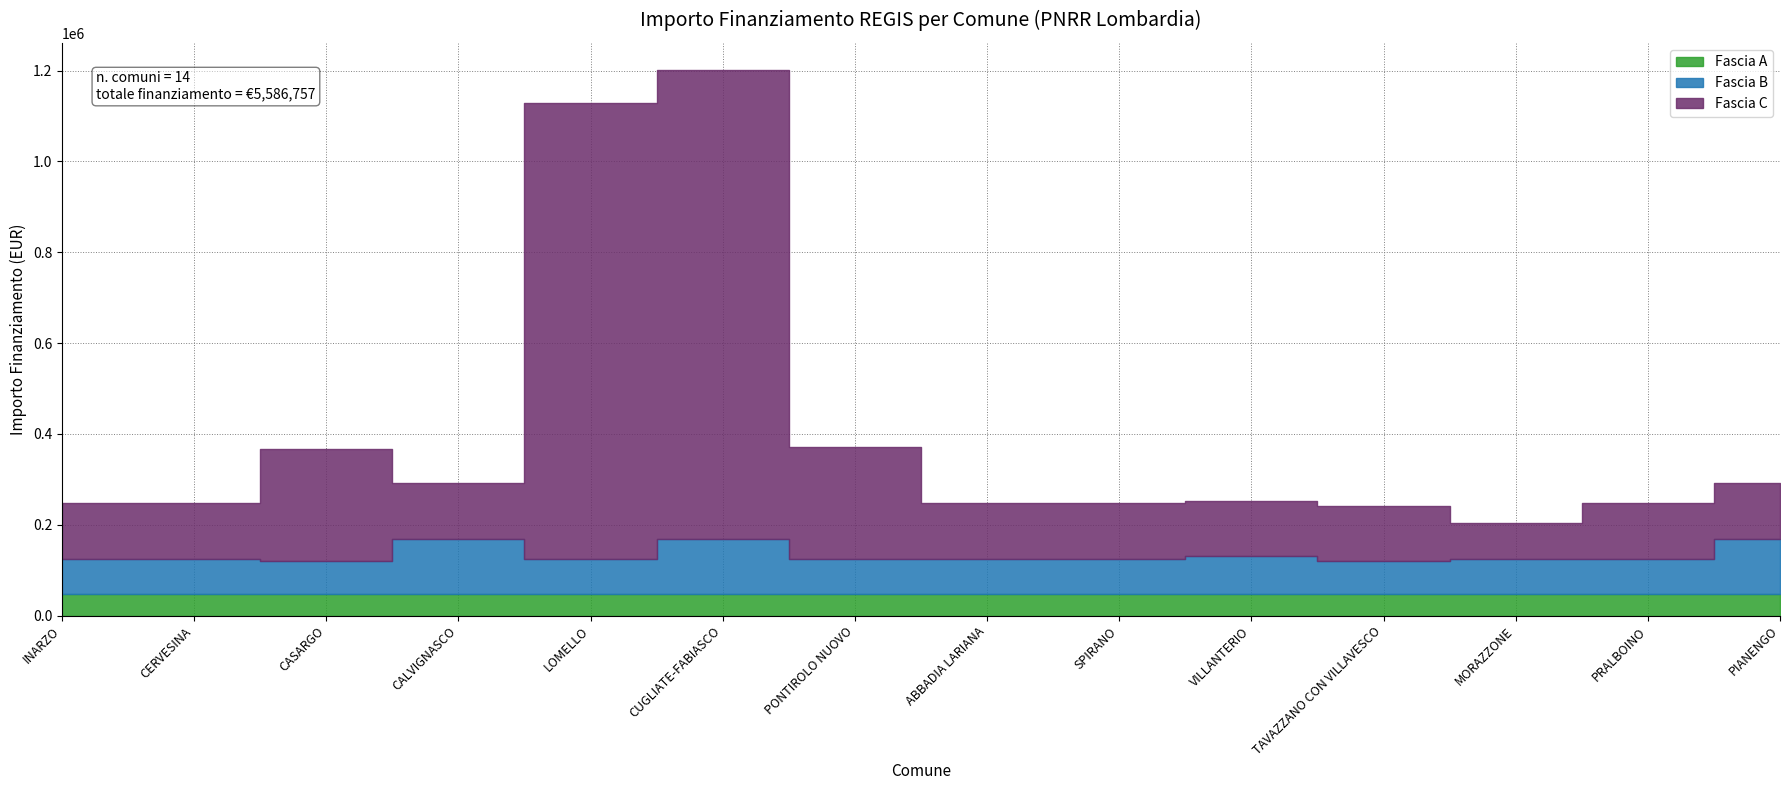

In Fascia C, how many points are higher than both neighbors (excluding endpoints)?

2